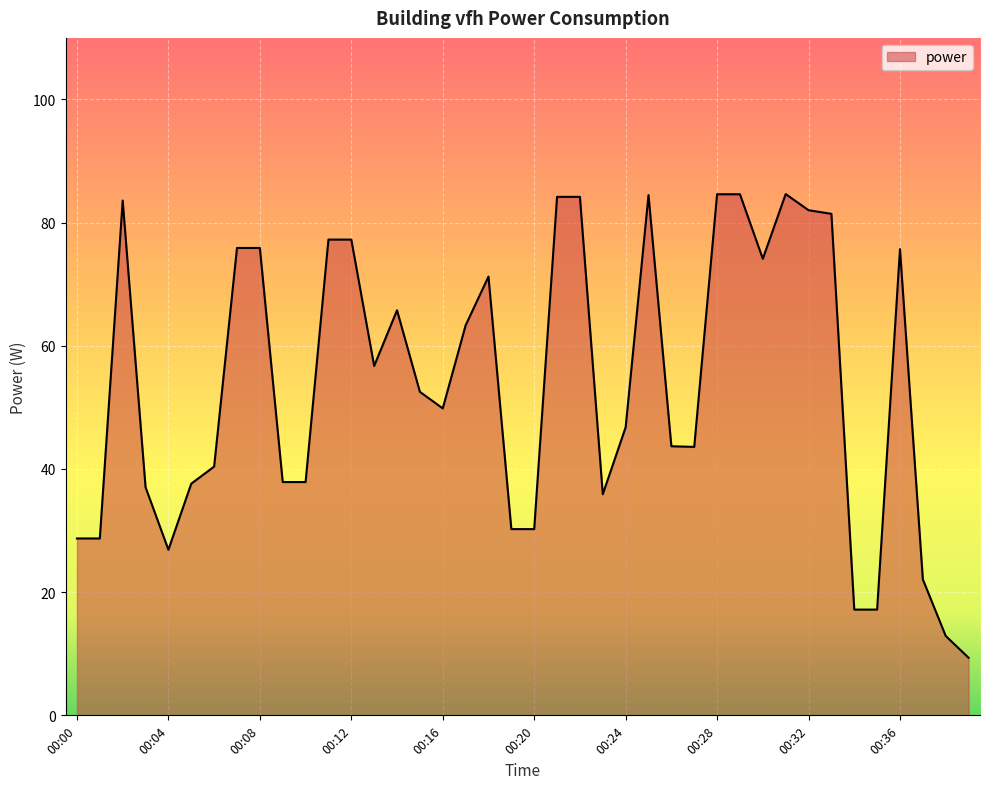

What is the greatest value displayed?

84.6